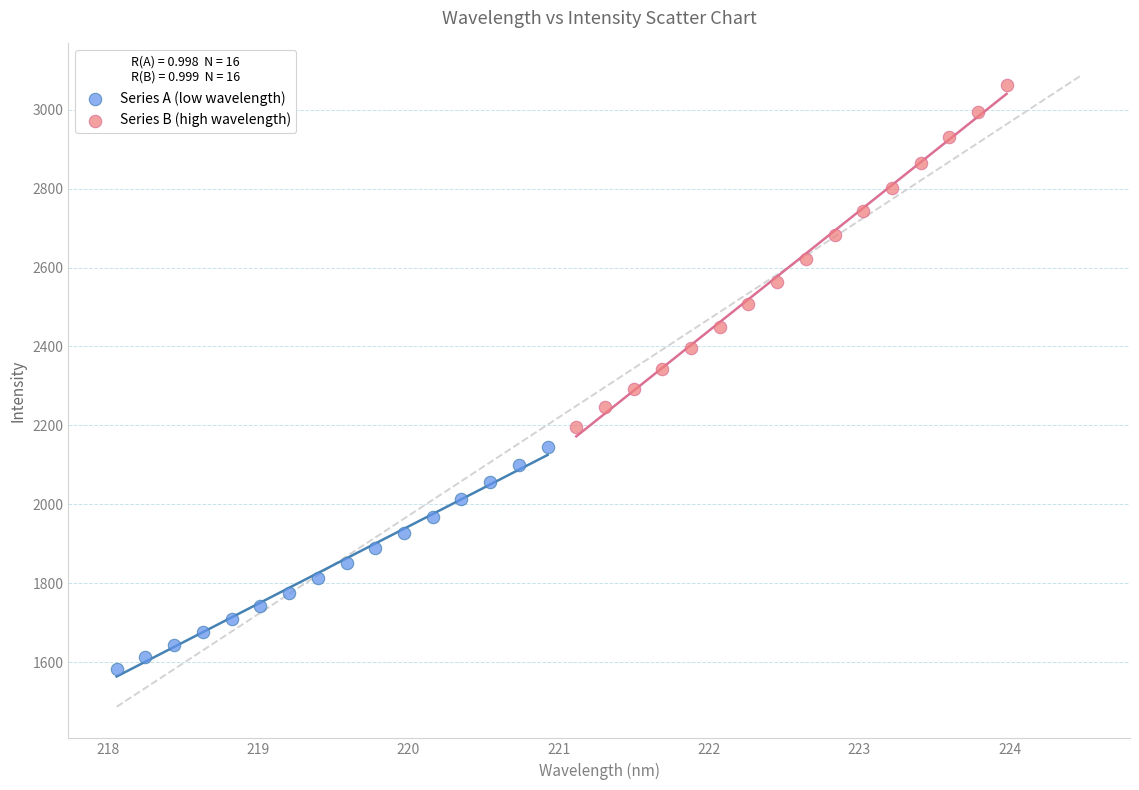

Which series reaches the minimum Y coordinate?

Series A (low wavelength)